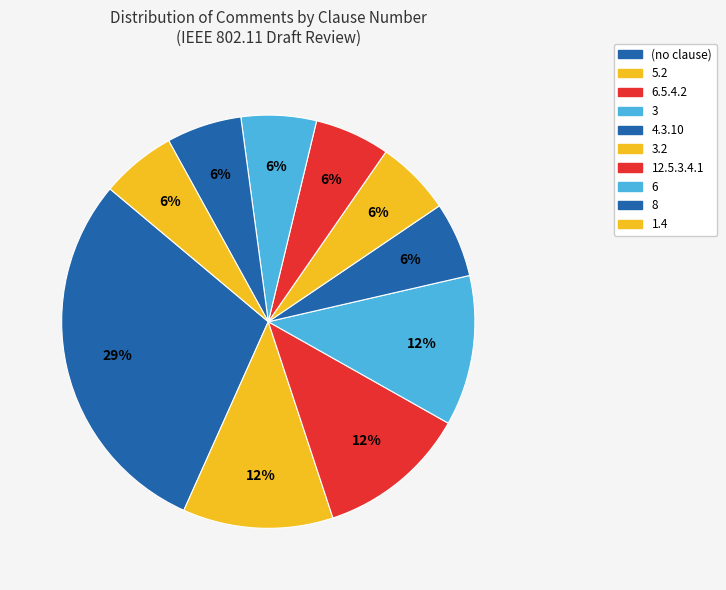

Count the number of slices in the pie.

10